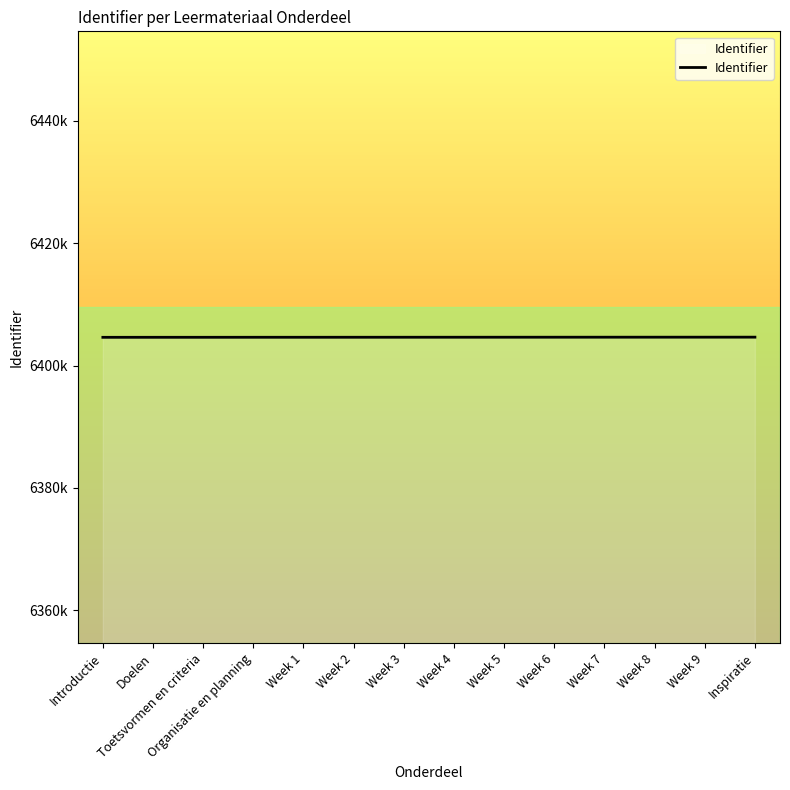

Does the chart display data point markers on the line(s)?

No